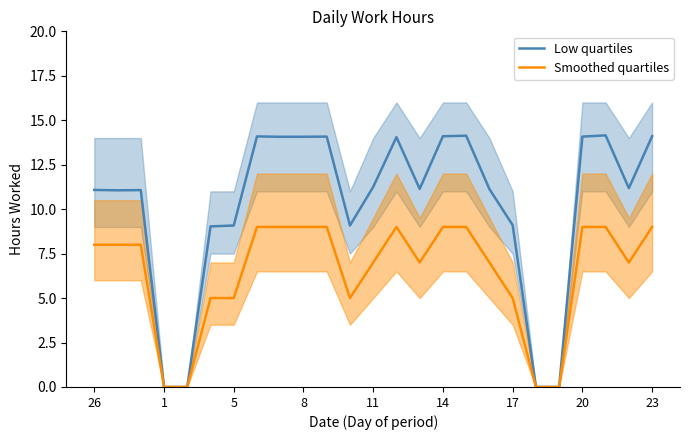

The value of Smoothed quartiles at 11 is 7.0. True or false?

True